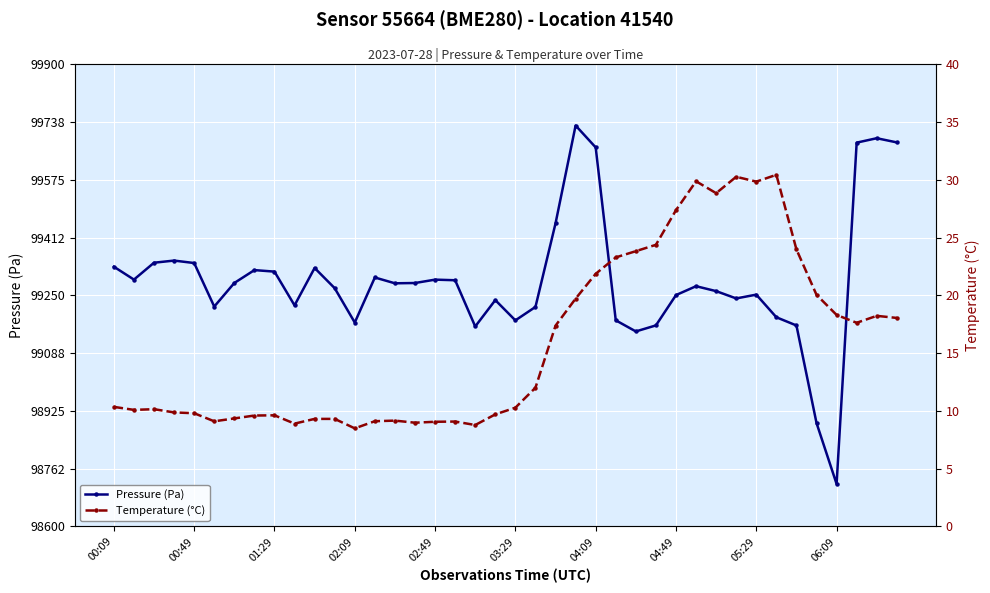

True or false: Pressure (Pa) has more than 2 interior local peaks.

True